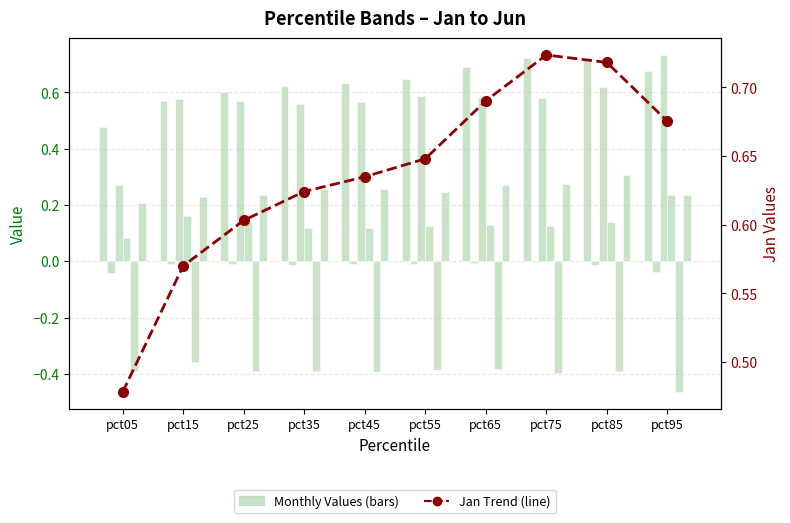

True or false: Jun has a value of 0.3 at pct65.

True